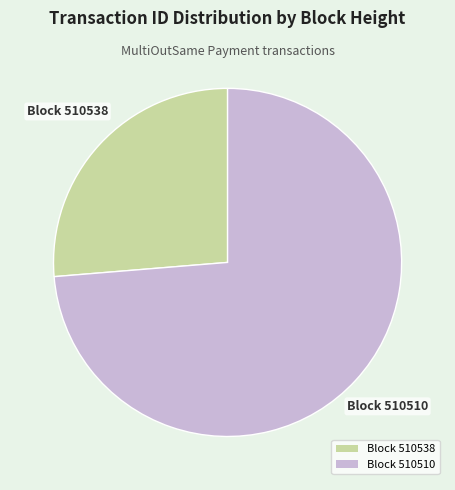

Which slice is the smallest?

Block 510538